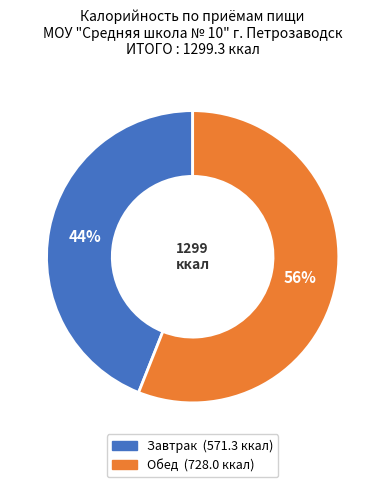

Is it true that Обед is 66% of the pie?

False